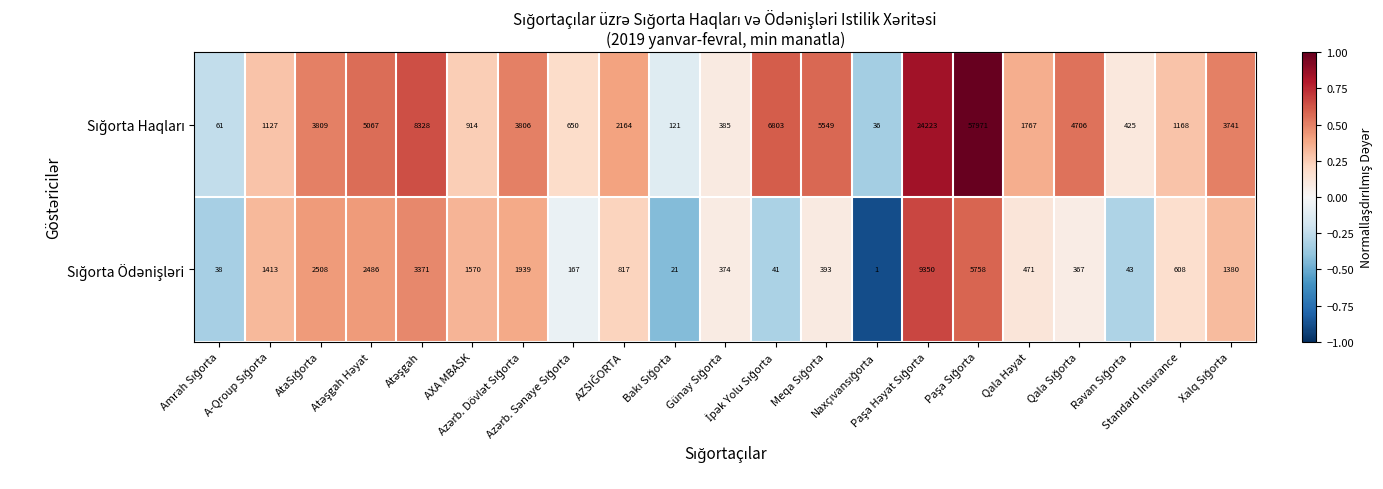

What is the greatest value displayed?

57971